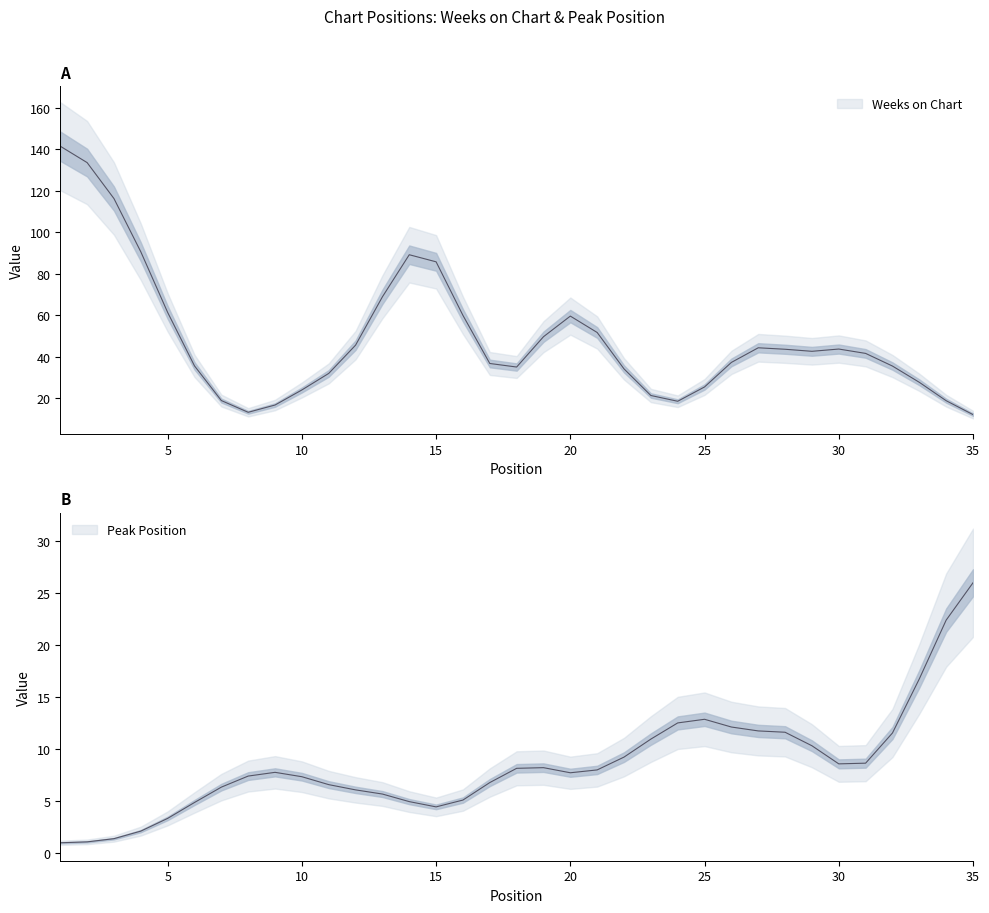

What value does the Peak Position series have at 7, to the nearest 10?

10